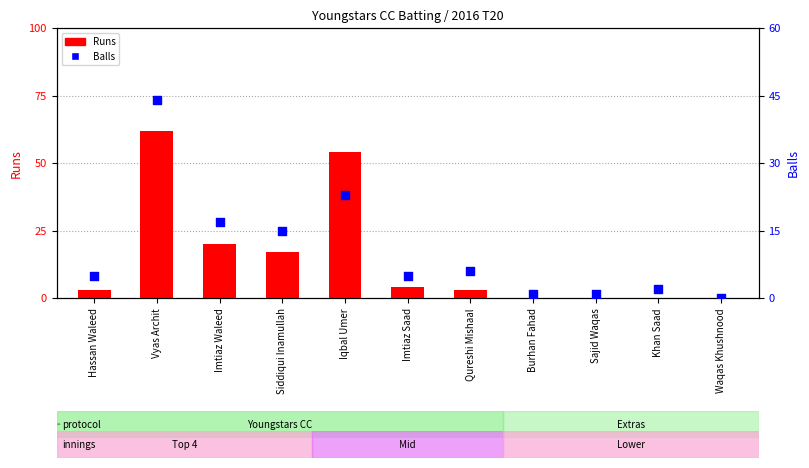

What are all the series names shown in the legend?

Runs, Balls